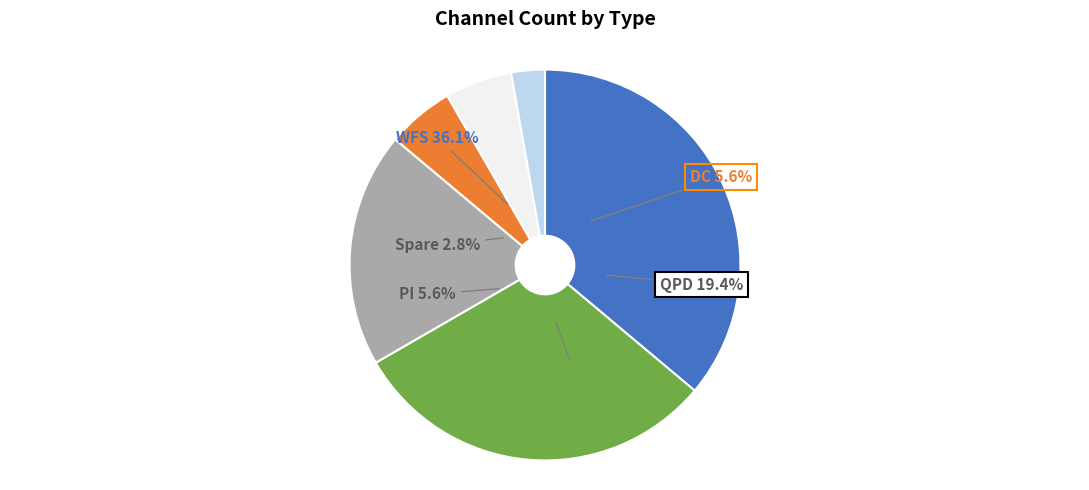

The DC slice represents 19% of the pie. True or false?

False